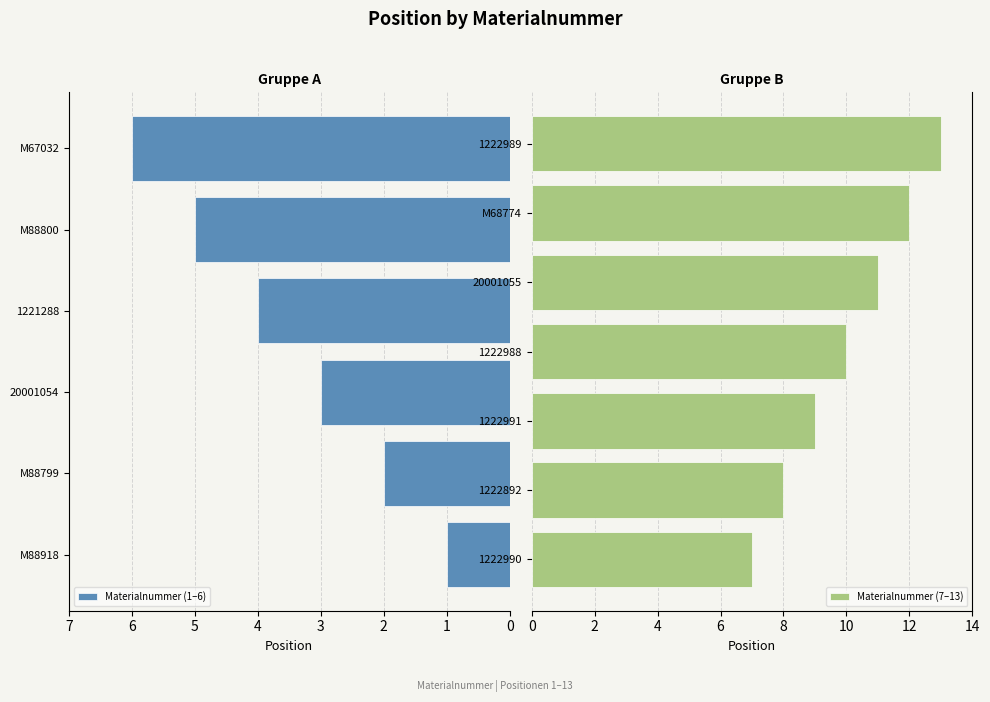

What is the label of the 8th bar from the left?

1222892